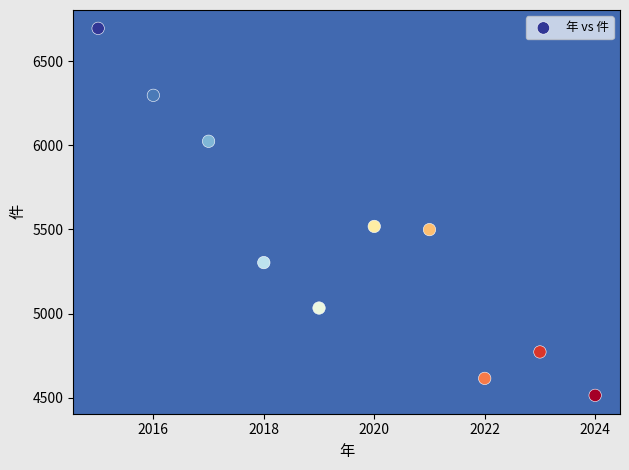

What is the range of Y values (max minus min)?

2181